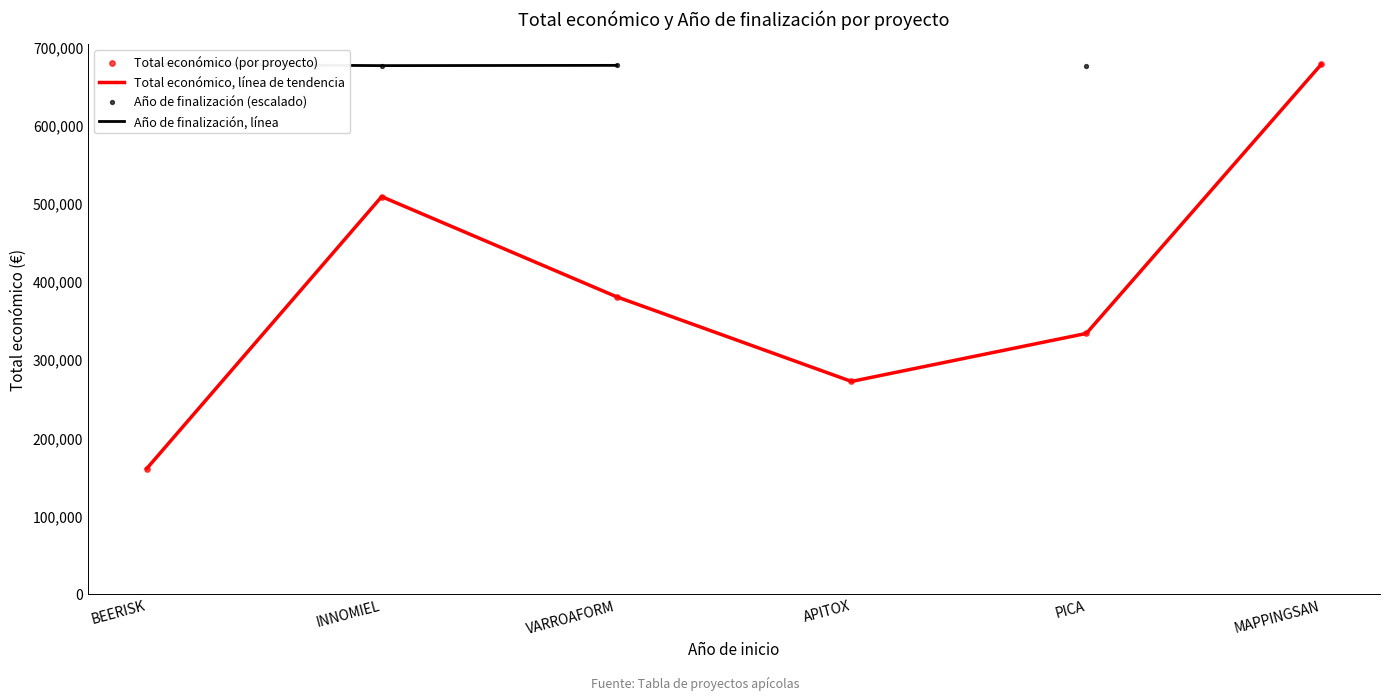

What is the maximum value for Total económico, línea de tendencia?

677425